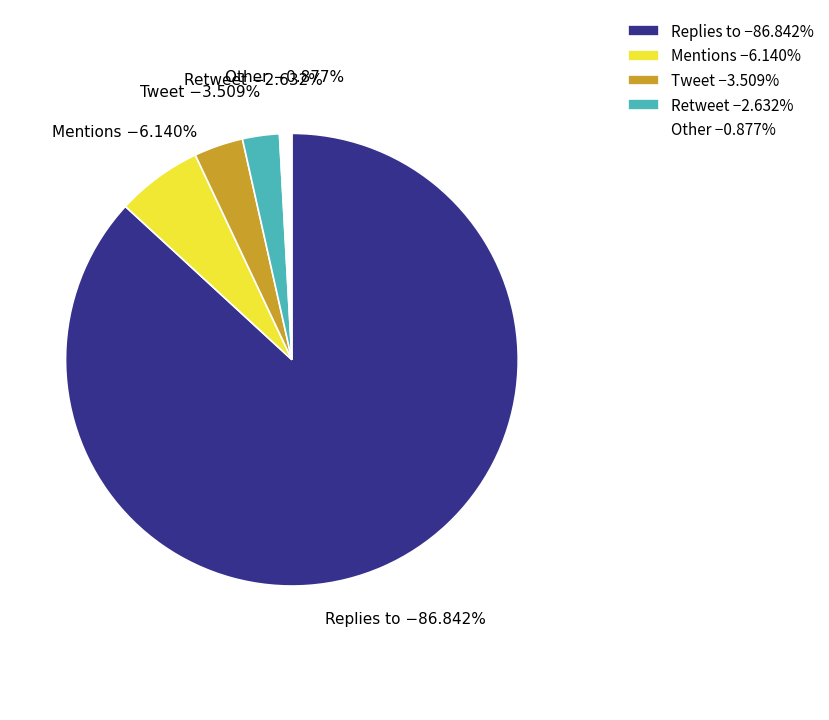

What is the smallest slice in the pie chart?

Other